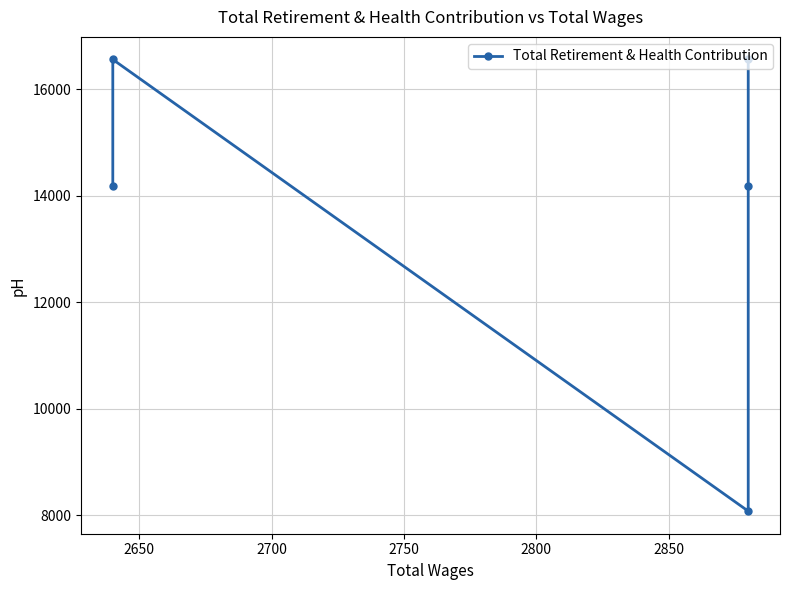

What is the difference between the maximum and minimum values?

8483